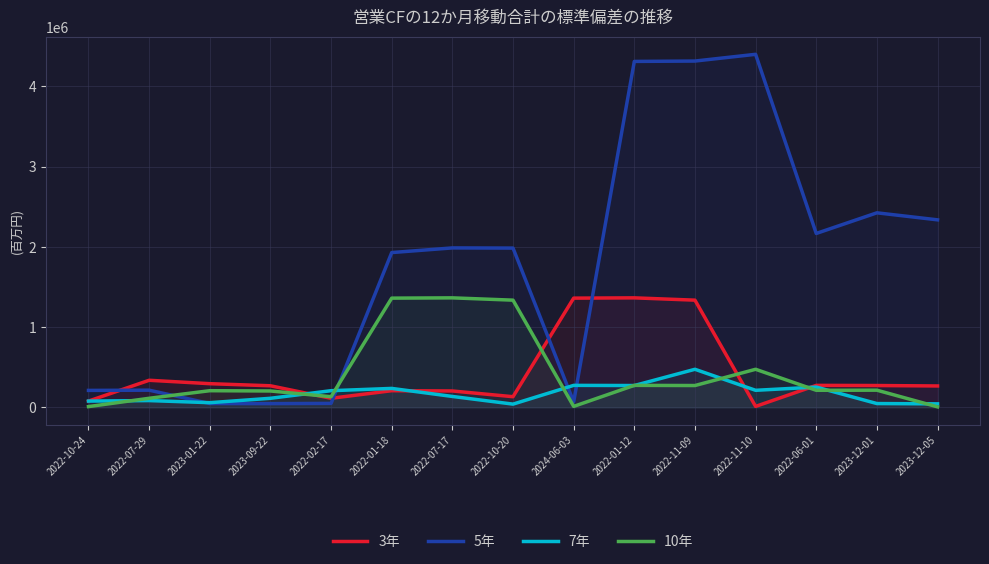

How many interior local valleys does the 3年 series have?

3